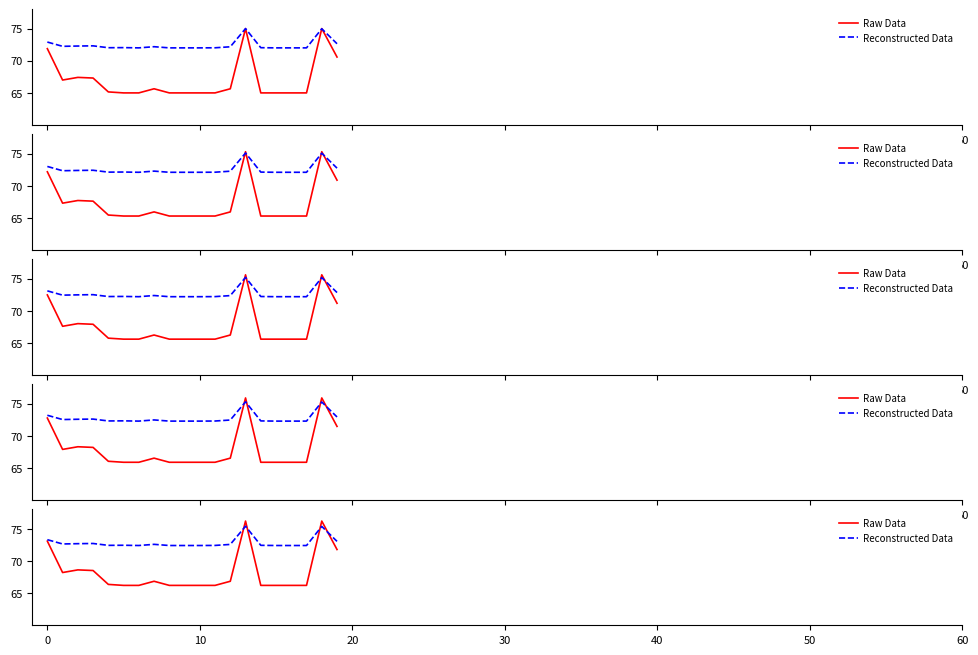

What is the lowest value of the Reconstructed Data series?

72.4